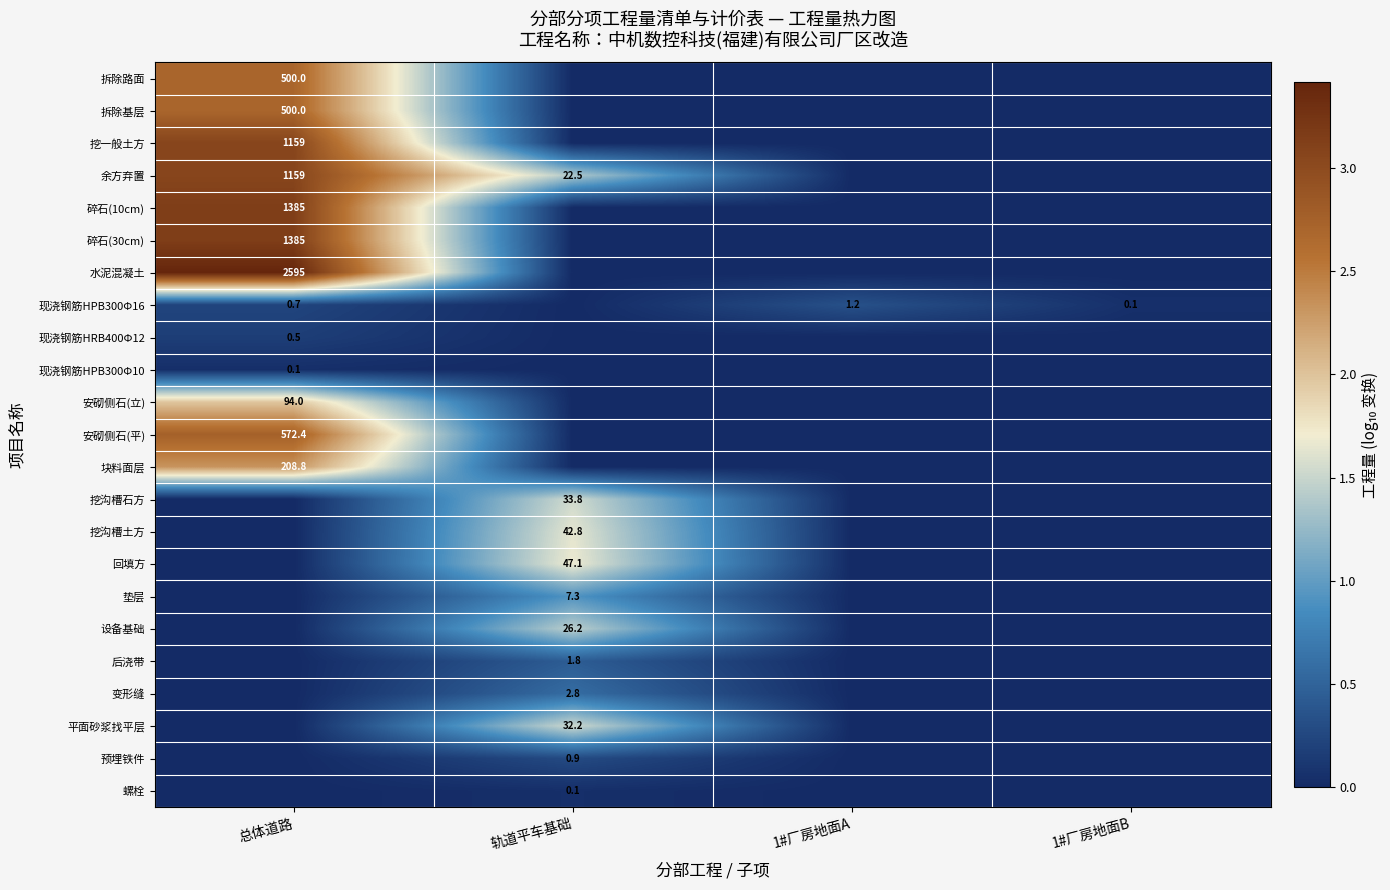

Is it true that 挖沟槽土方 equals 19.9 at 轨道平车基础?

False